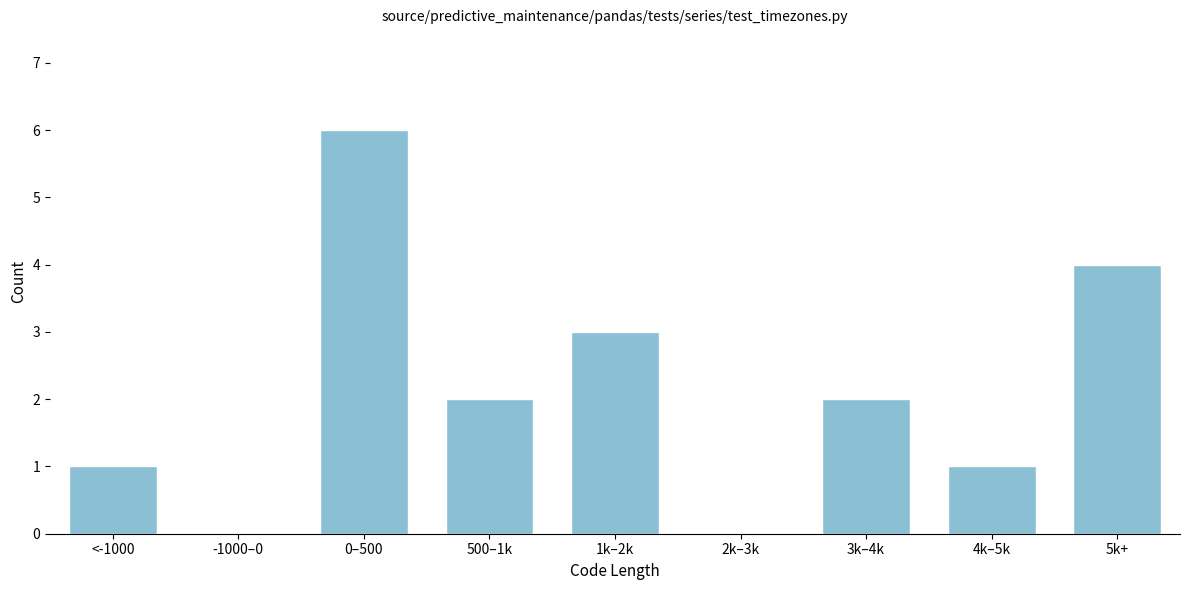

Reading right to left, what are all the values shown in this chart?

5k+=4	4k–5k=1	3k–4k=2	2k–3k=0	1k–2k=3	500–1k=2	0–500=6	-1000–0=0	<-1000=1